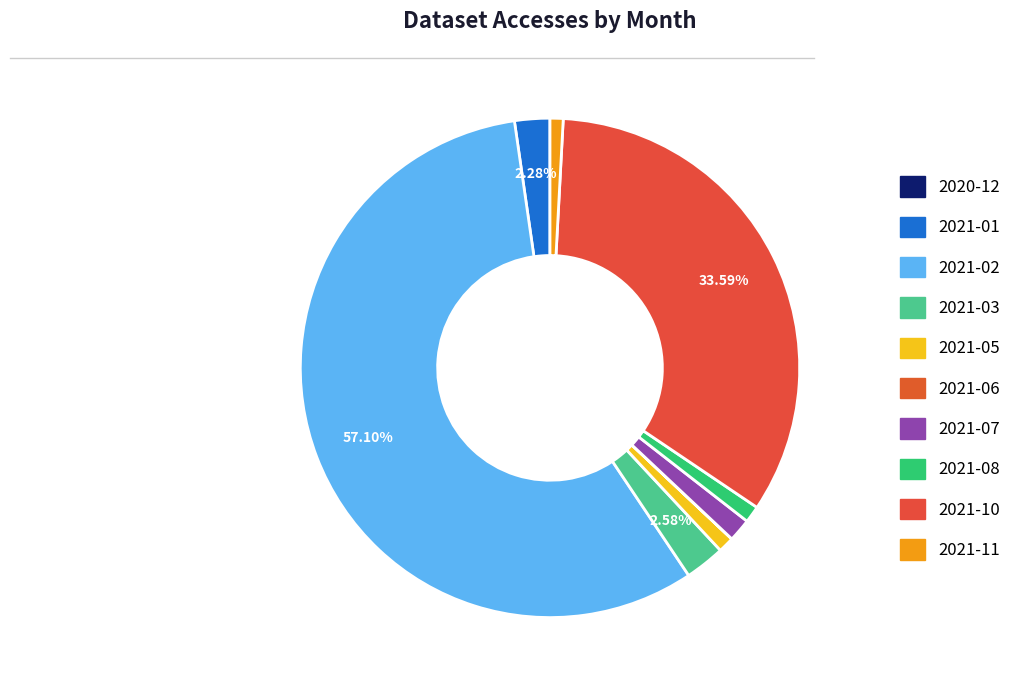

To the nearest percent, what portion does 2021-07 represent?

1%